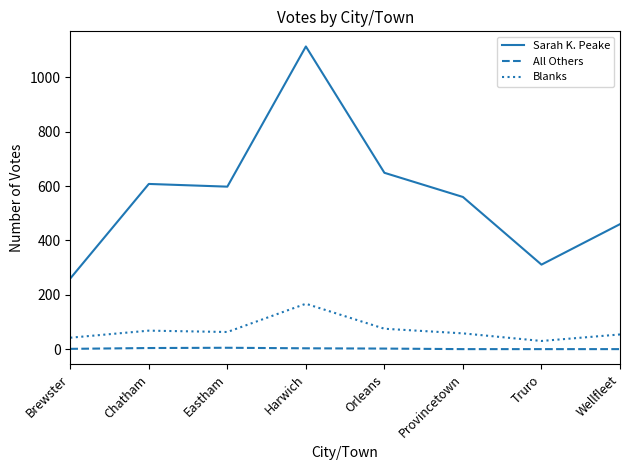

What are all the series names shown in the legend?

Sarah K. Peake, All Others, Blanks